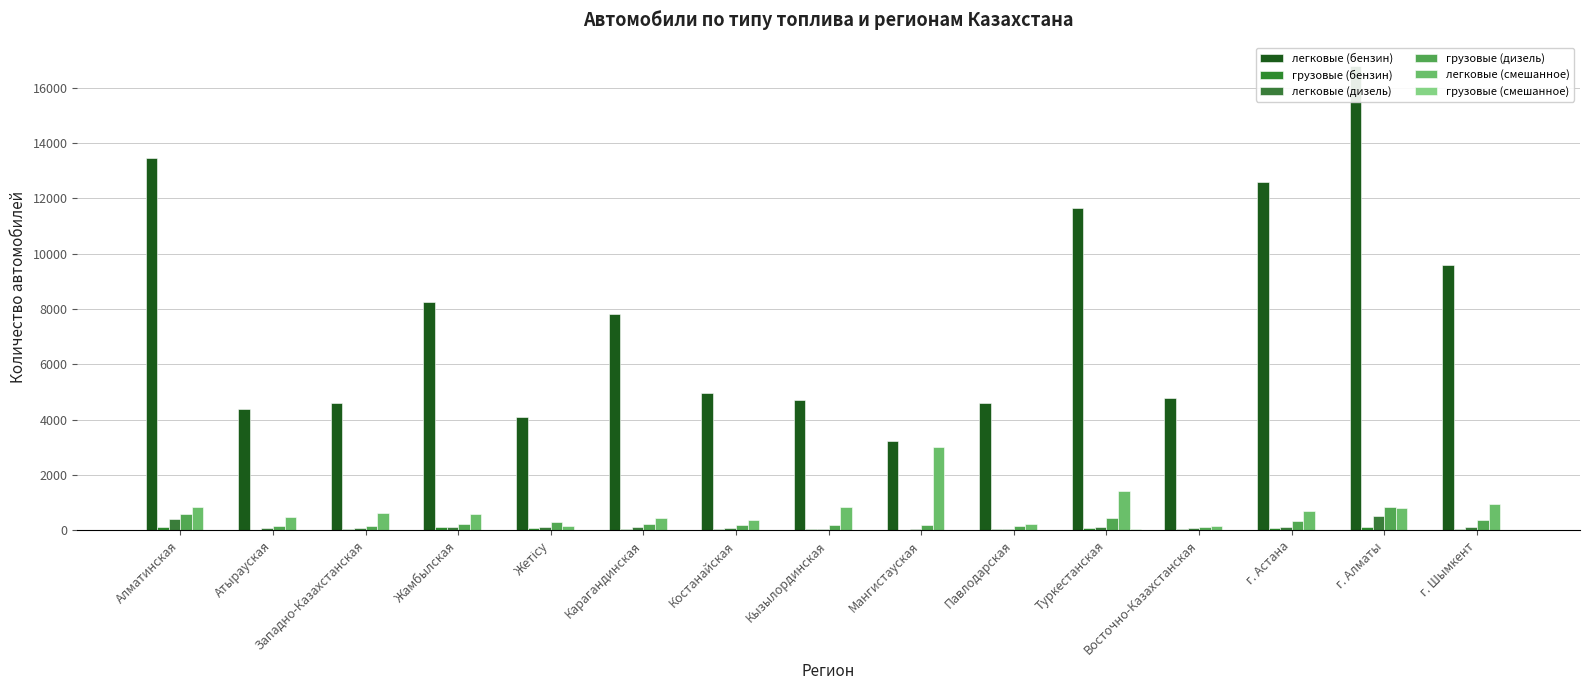

At which label does легковые (дизель) reach its peak?

г. Алматы